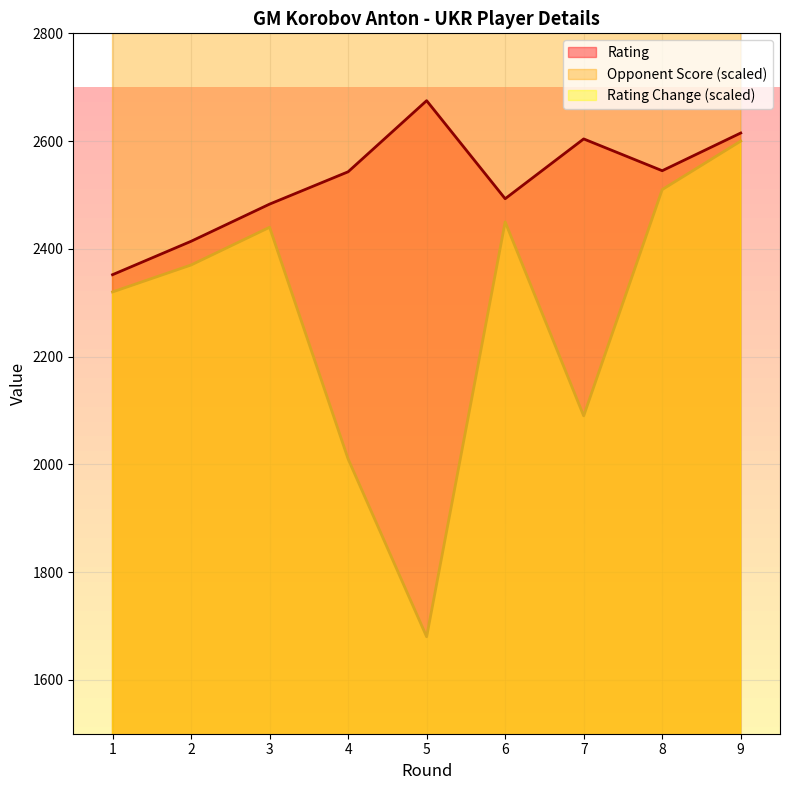

Reading left to right, what are all the values shown in this chart?

Rating: 1=2352	2=2414	3=2483	4=2543	5=2675	6=2493	7=2604	8=2545	9=2615
Opponent Score: 1=3150	2=3300	3=3600	4=3600	5=4200	6=3450	7=3450	8=3600	9=3600
Rating Change: 1=2320	2=2370	3=2440	4=2010	5=1680	6=2450	7=2090	8=2510	9=2600